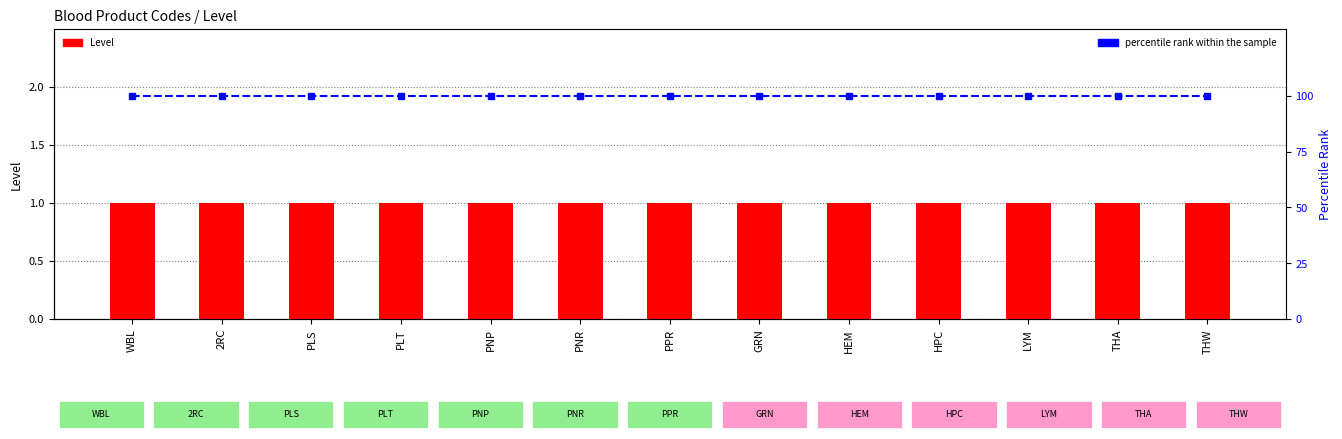

Which category has the lowest value across all series?

WBL